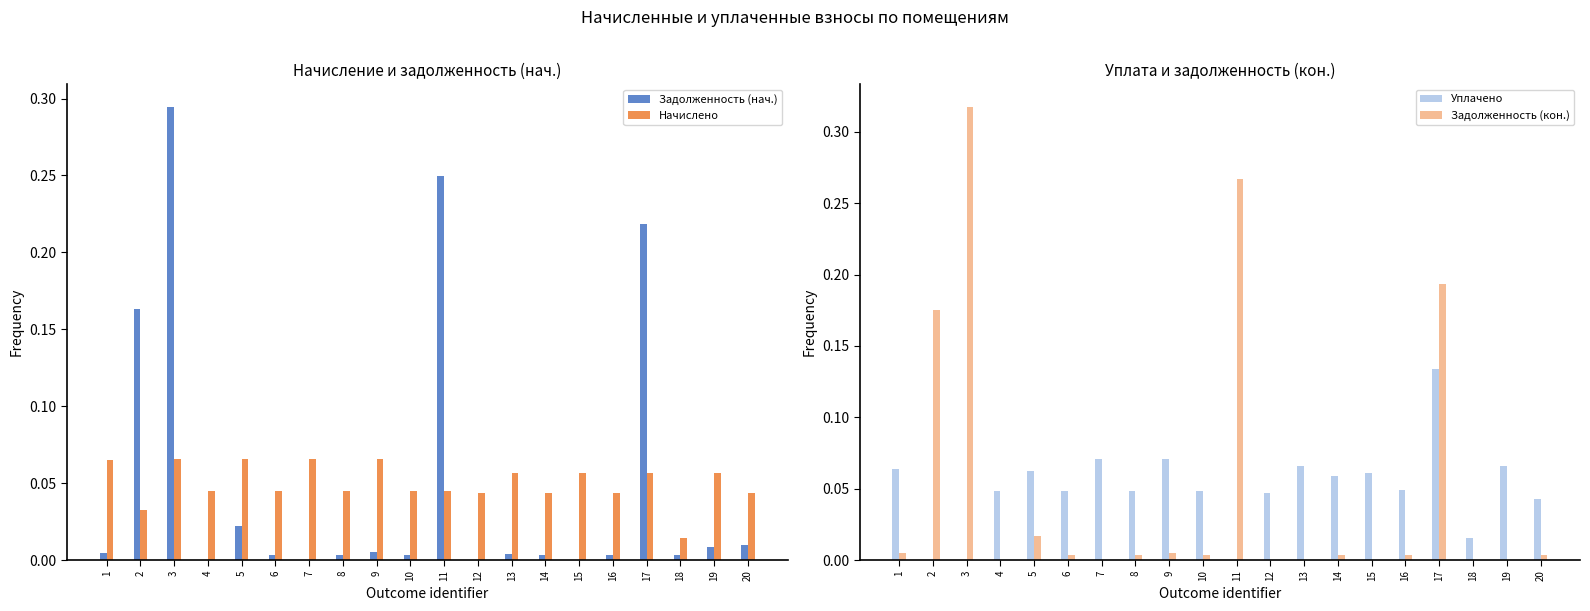

What is the total value across all series at 15?

0.1